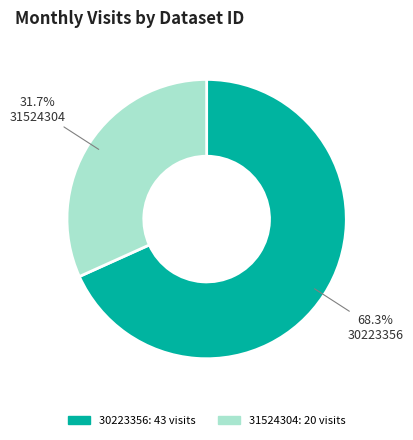

Rank the categories by value from lowest to highest.

31524304, 30223356